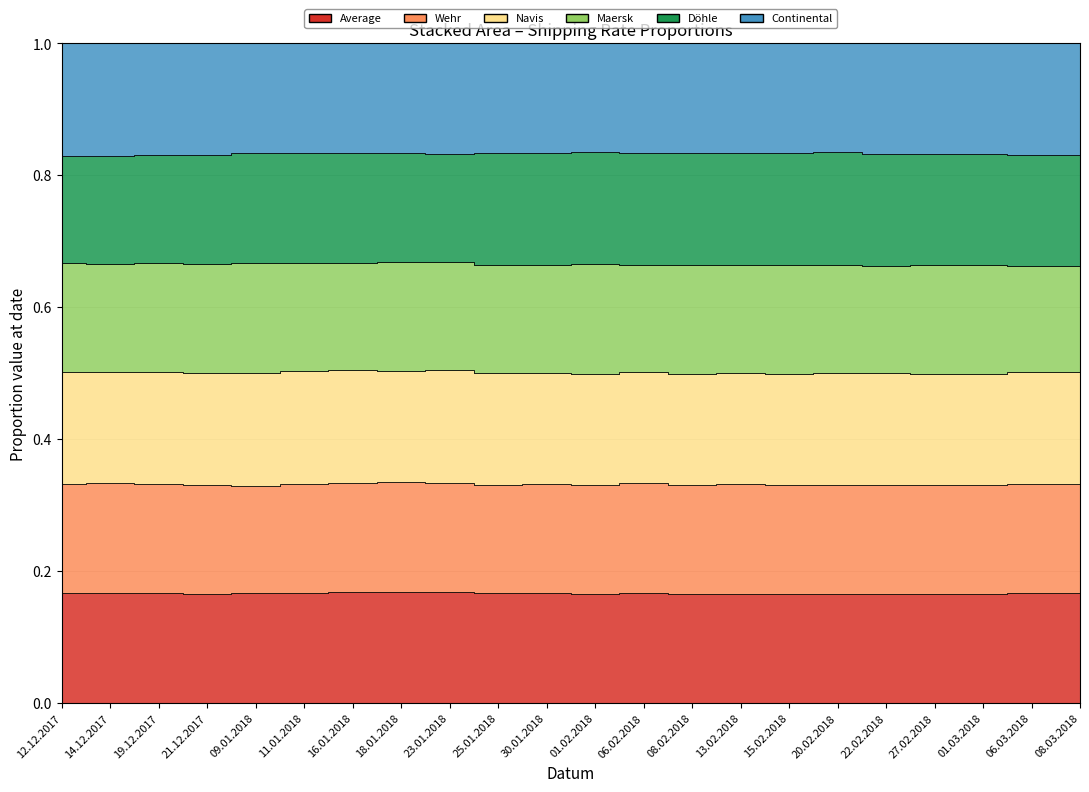

The value of Wehr at 06.02.2018 is 6236. True or false?

False